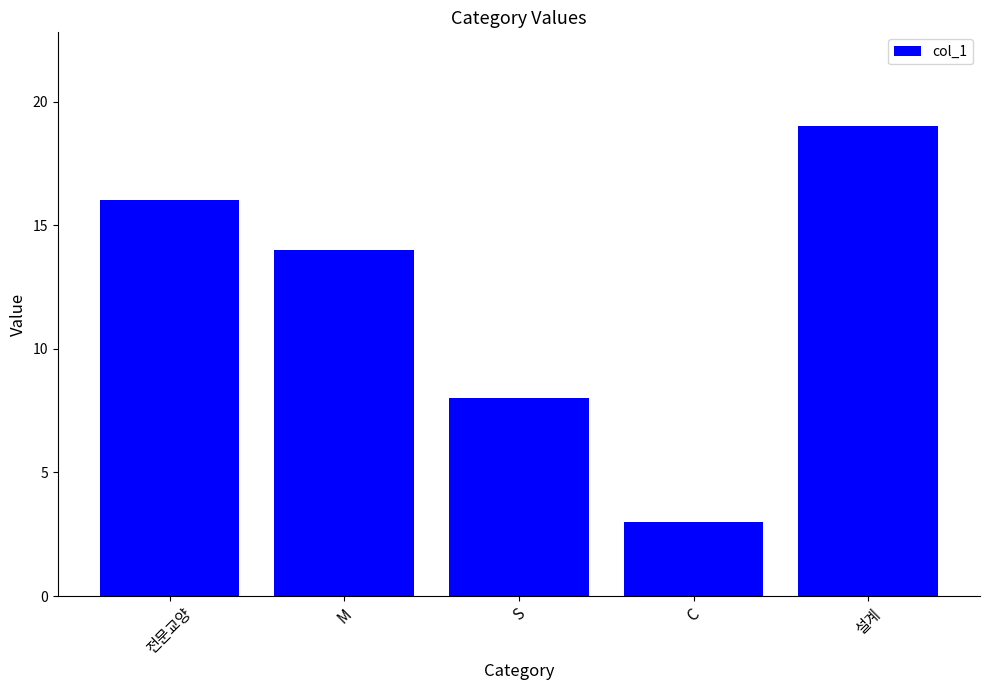

Reading left to right, extract all data points from this chart.

16	14	8	3	19